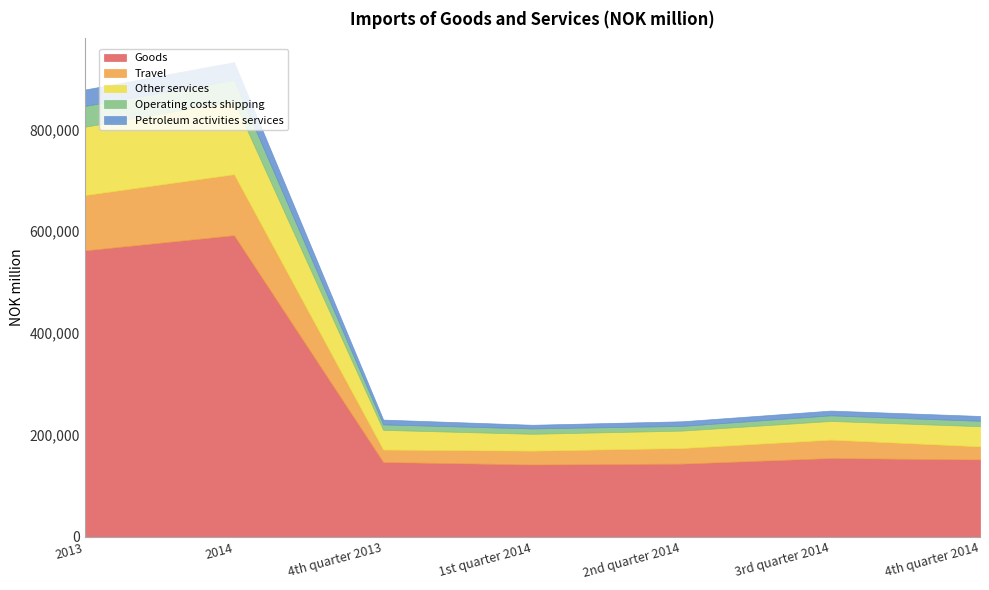

True or false: Goods has a value of 151867 at 4th quarter 2014.

True